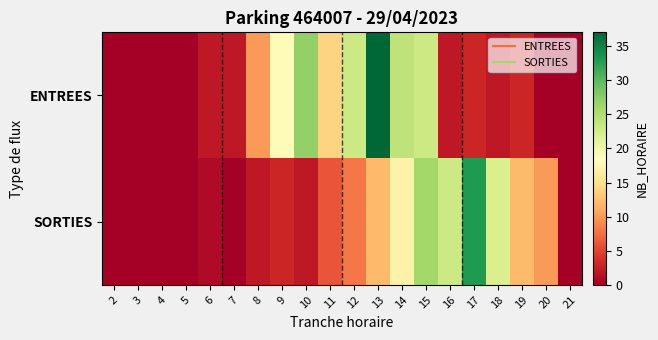

Reading left to right, what are all the values shown in this chart?

ENTREES: 2=0	3=0	4=0	5=0	6=2	7=2	8=10	9=18	10=27	11=14	12=23	13=37	14=24	15=23	16=2	17=3	18=2	19=3	20=0	21=0
SORTIES: 2=0	3=0	4=0	5=0	6=1	7=0	8=2	9=3	10=2	11=6	12=8	13=12	14=17	15=26	16=23	17=33	18=22	19=12	20=10	21=0